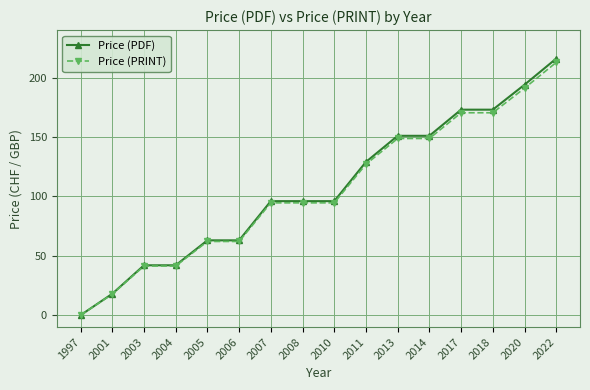

Reading left to right, extract all data points from this chart.

Price (PDF): 0.0	18.0	42.0	42.0	63.0	63.0	96.0	96.0	96.0	129.0	151.0	151.0	173.0	173.0	194.0	216.0
Price (PRINT): 0.0	17.7	41.4	41.4	62.1	62.1	94.6	94.6	94.6	127.1	148.7	148.7	170.4	170.4	191.1	212.8